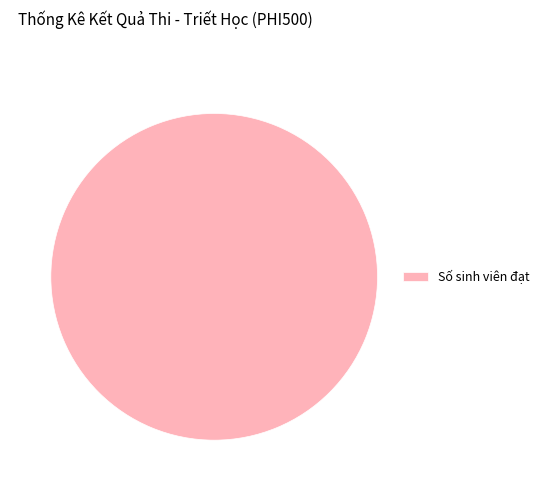

Count the number of slices in the pie.

1